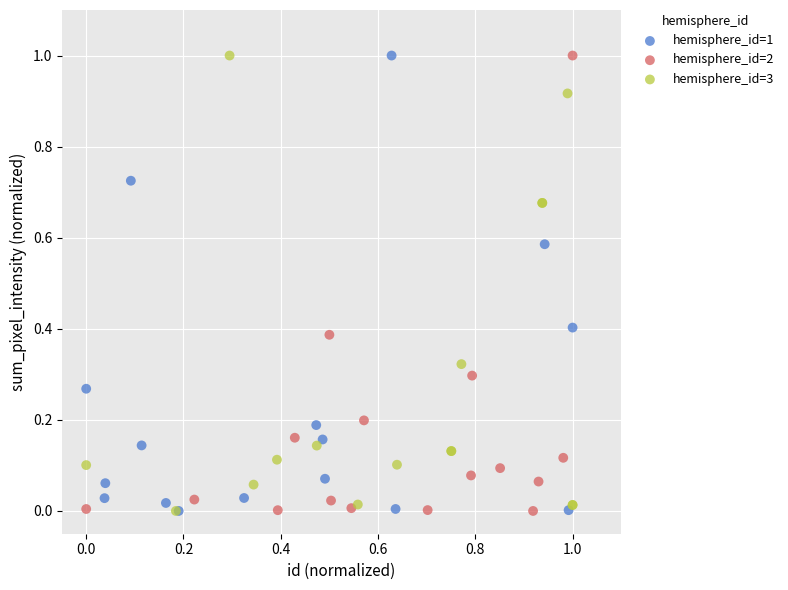

What are all the series names shown in the legend?

hemisphere_id=1, hemisphere_id=2, hemisphere_id=3